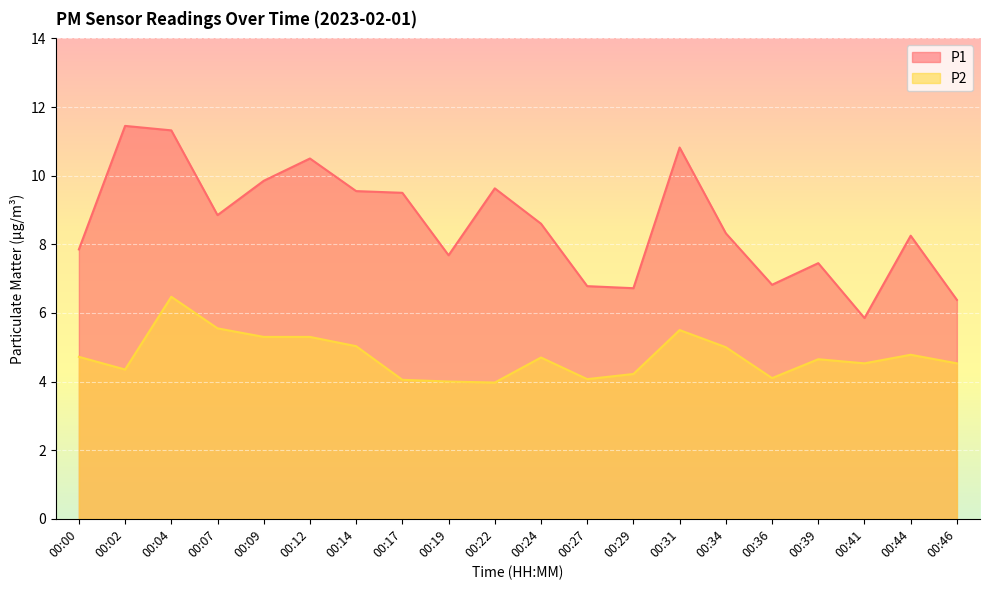

Reading right to left, list all the values displayed in this chart.

P1: 6.4	8.2	5.8	7.5	6.8	8.3	10.8	6.7	6.8	8.6	9.6	7.7	9.5	9.6	10.5	9.8	8.8	11.3	11.4	7.8
P2: 4.5	4.8	4.5	4.7	4.1	5.0	5.5	4.2	4.1	4.7	4.0	4.0	4.0	5.0	5.3	5.3	5.5	6.5	4.3	4.7